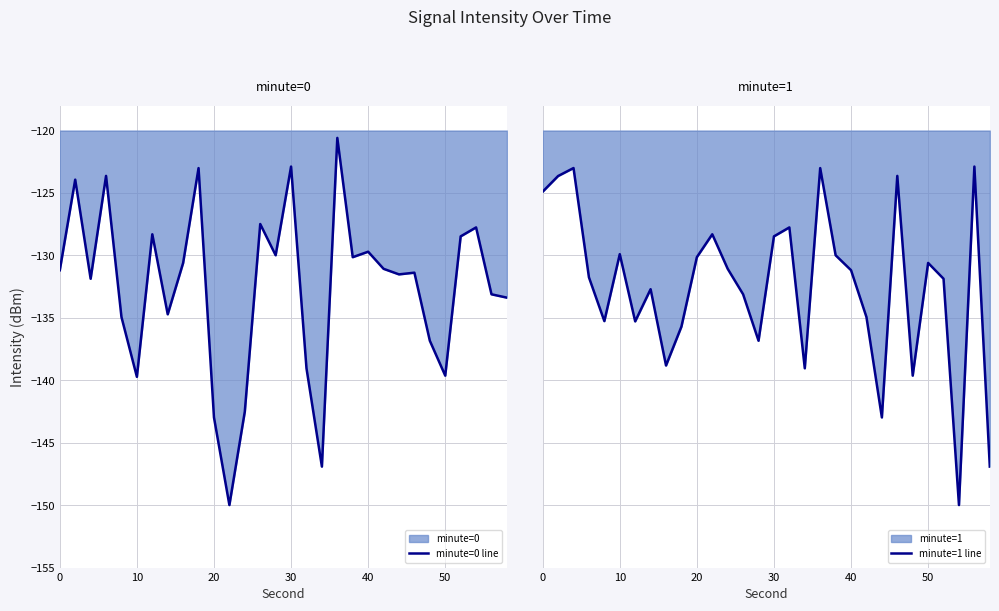

What is the smallest value displayed?

-150.0